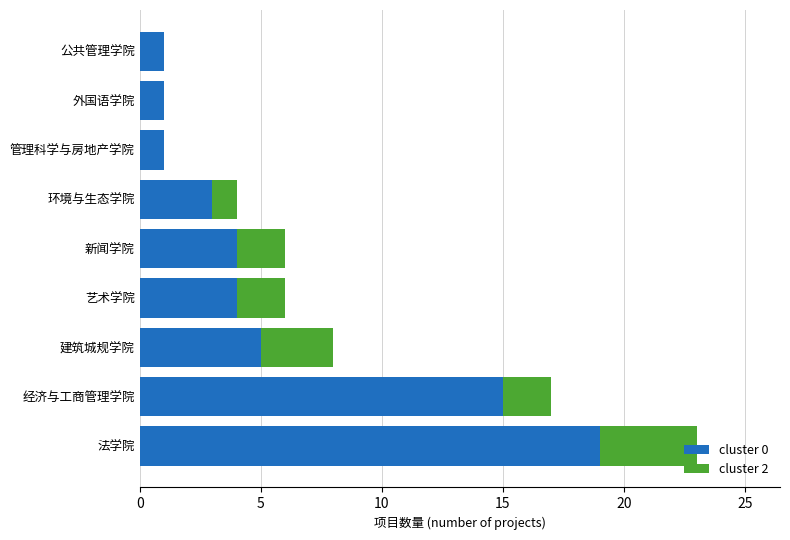

True or false: cluster 0 has a value of 19 at 法学院.

True